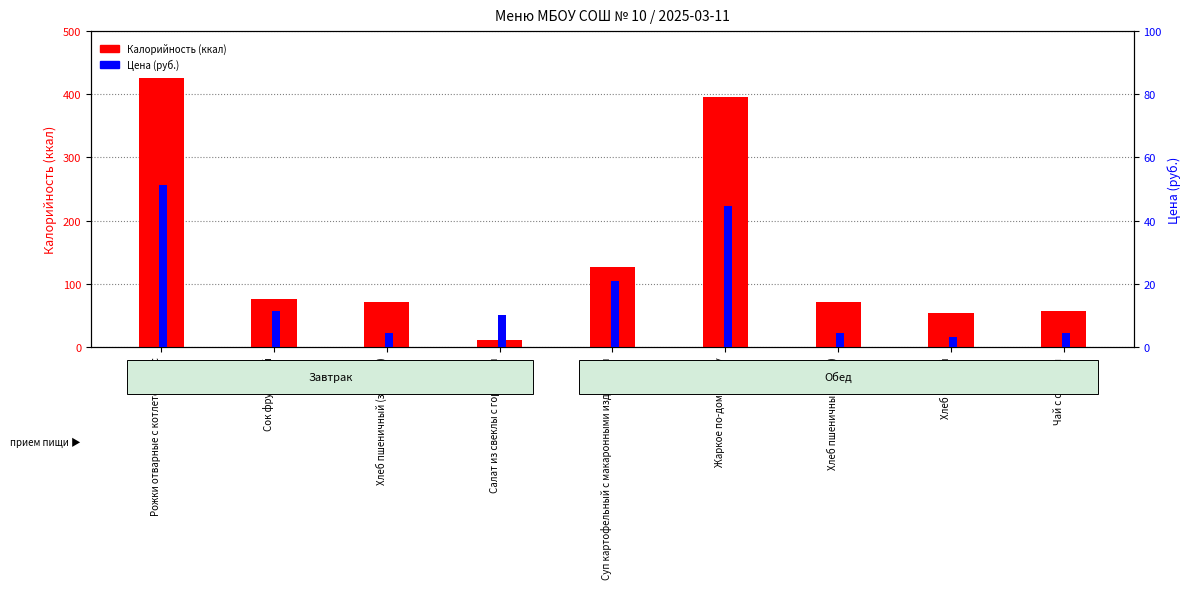

Is the value of Цена (руб.) at Рожки отварные с котлетой, соус greater than the value of Калорийность at Суп картофельный с макаронными изделиями?

No